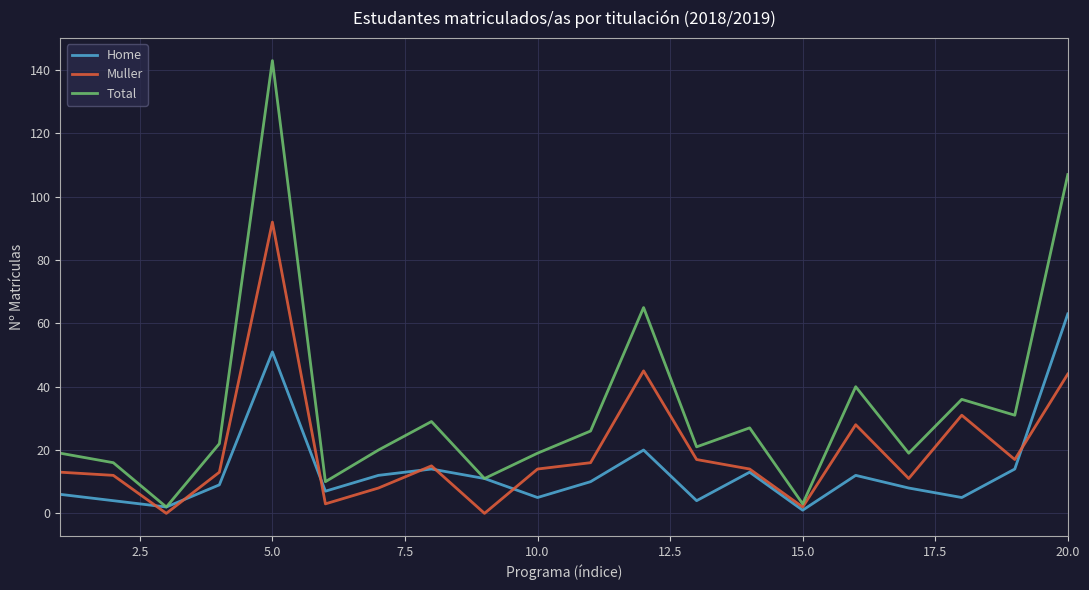

Rank the series by their average value, from lowest to highest.

Home, Muller, Total